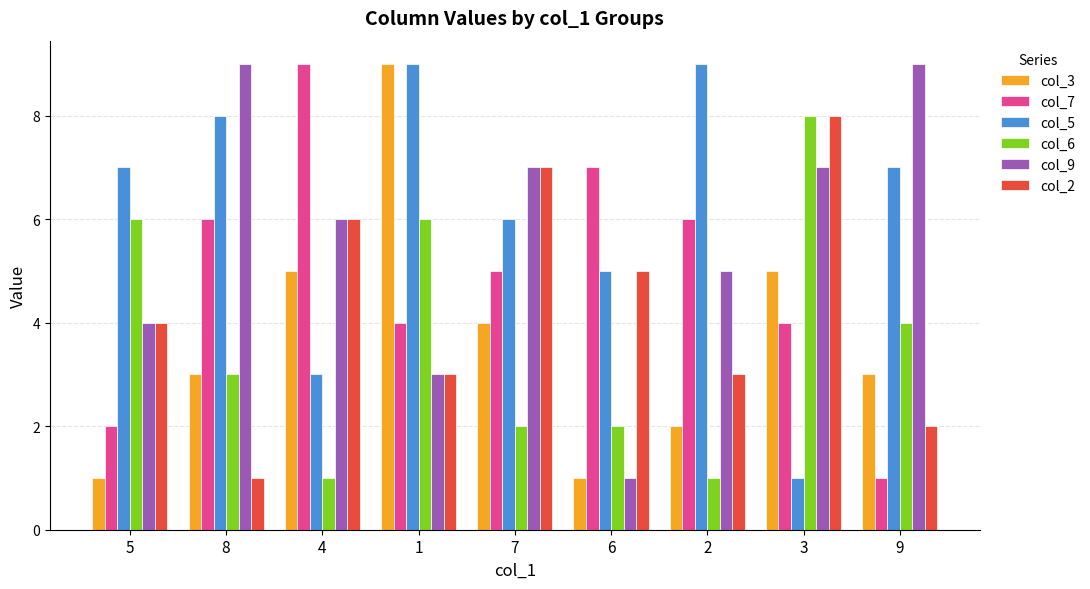

The col_5 series shows 14 at 8. True or false?

False